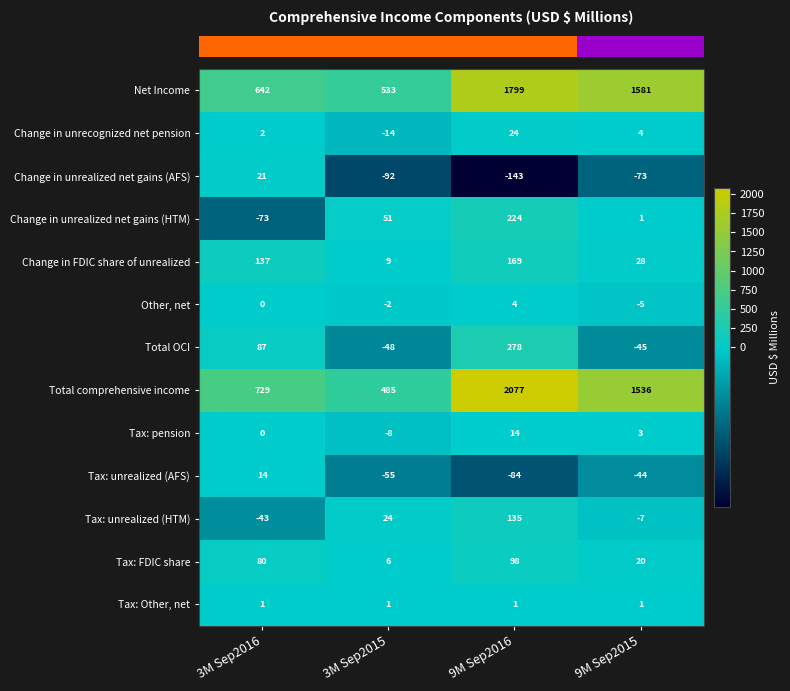

What is the maximum value for Tax: pension?

14